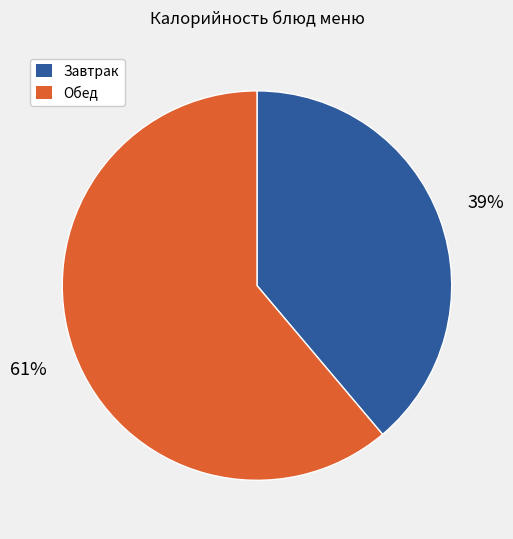

To the nearest percent, what is the average slice percentage?

50%